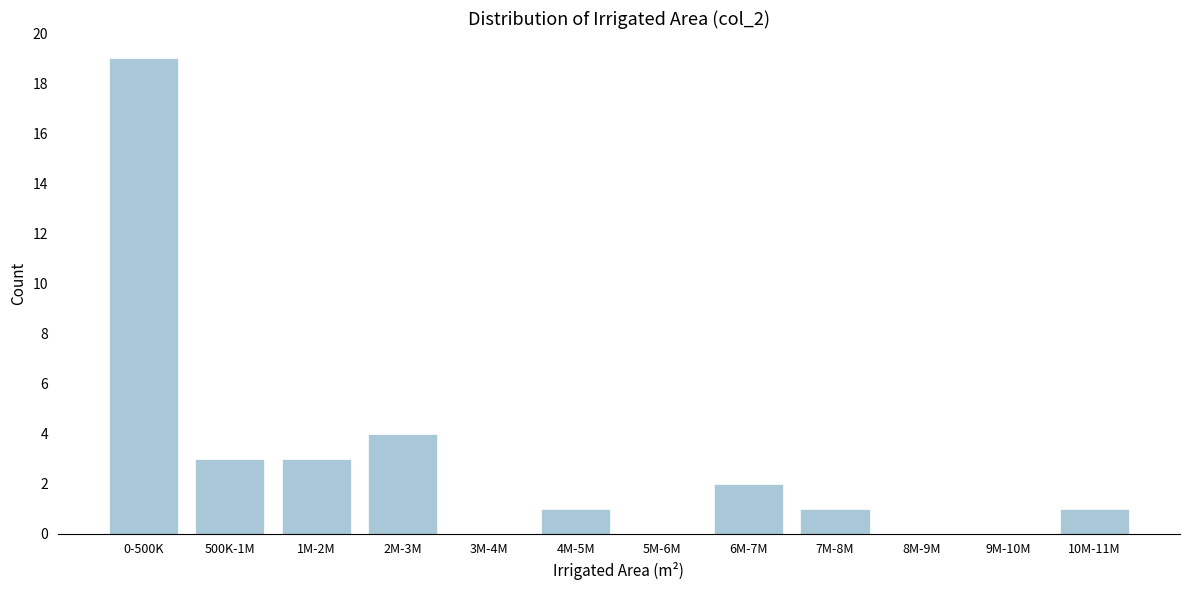

Reading left to right, transcribe all the data shown in this chart.

0-500K=19	500K-1M=3	1M-2M=3	2M-3M=4	3M-4M=0	4M-5M=1	5M-6M=0	6M-7M=2	7M-8M=1	8M-9M=0	9M-10M=0	10M-11M=1